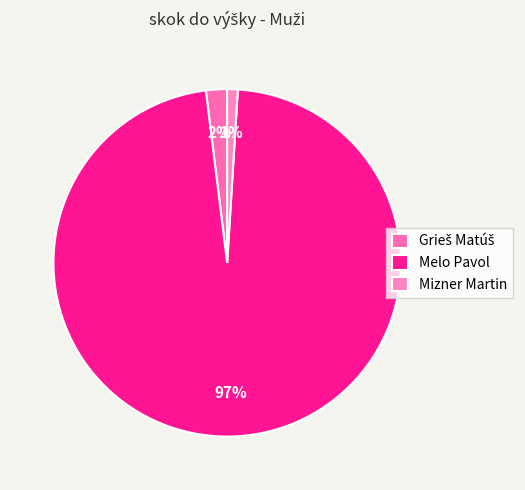

What percentage is the Mizner Martin slice, to the nearest percent?

1%